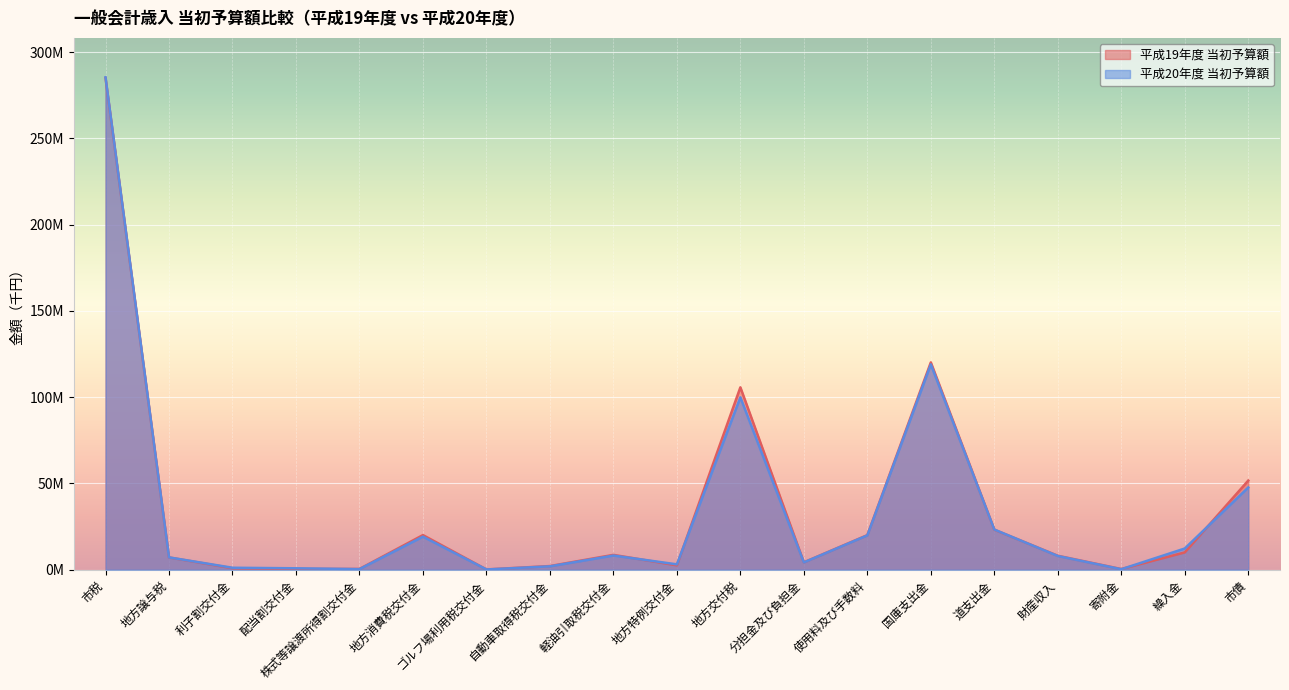

True or false: 平成20年度 当初予算額 and 平成19年度 当初予算額 cross at least once.

True